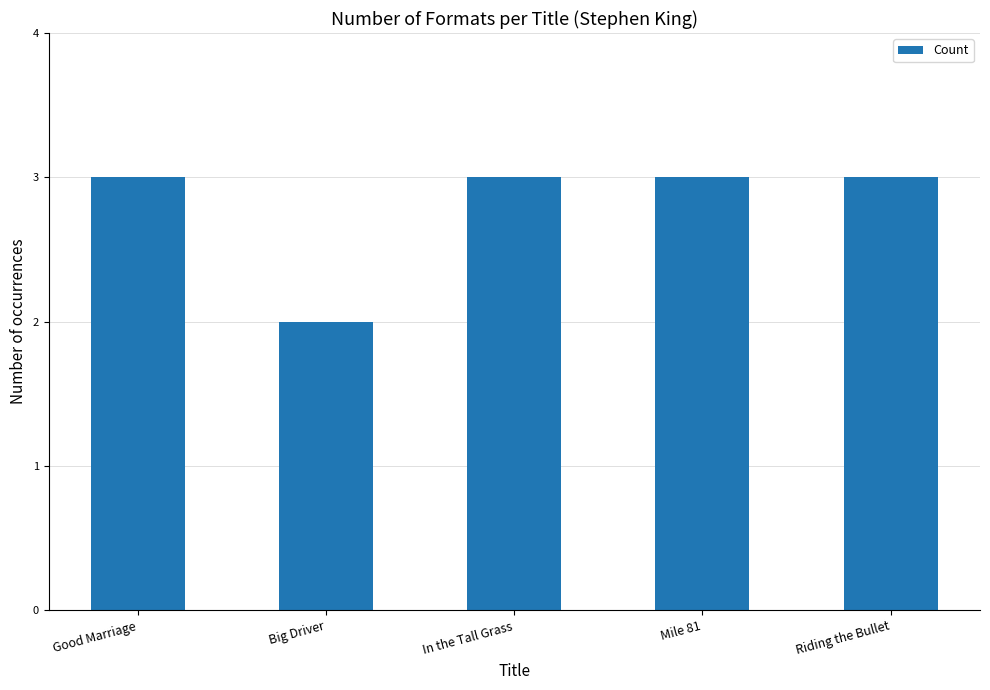

What is the maximum value shown in the chart?

3